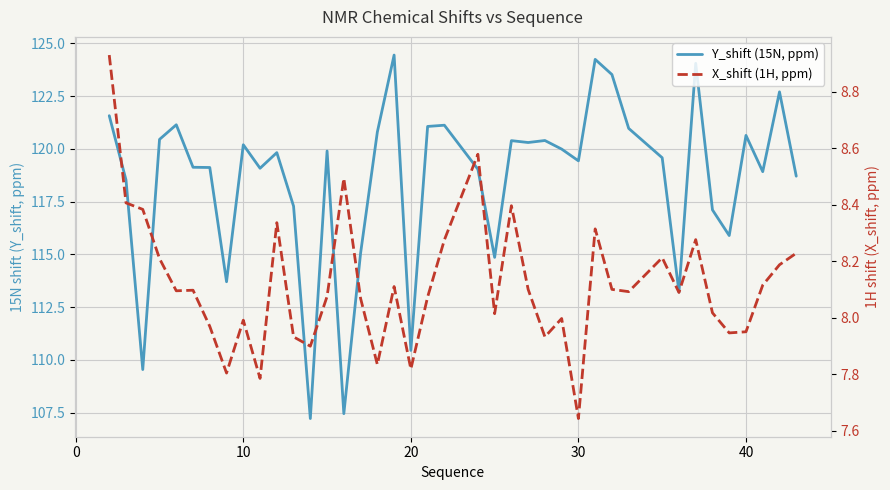

Reading right to left, what are all the values shown in this chart?

Y_shift (15N, ppm): 118.7	122.7	118.9	120.6	115.9	117.1	124.1	113.2	119.6	121.0	123.5	124.2	119.4	120.0	120.4	120.3	120.4	114.9	119.0	121.1	121.1	110.4	124.4	120.8	115.1	107.4	119.9	107.2	117.3	119.8	119.1	120.2	113.7	119.1	119.1	121.1	120.4	109.5	118.5	121.6
X_shift (1H, ppm): 8.2	8.2	8.1	8.0	7.9	8.0	8.3	8.1	8.2	8.1	8.1	8.3	7.6	8.0	7.9	8.1	8.4	8.0	8.6	8.3	8.1	7.8	8.1	7.8	8.1	8.5	8.1	7.9	7.9	8.3	7.8	8.0	7.8	8.0	8.1	8.1	8.2	8.4	8.4	8.9